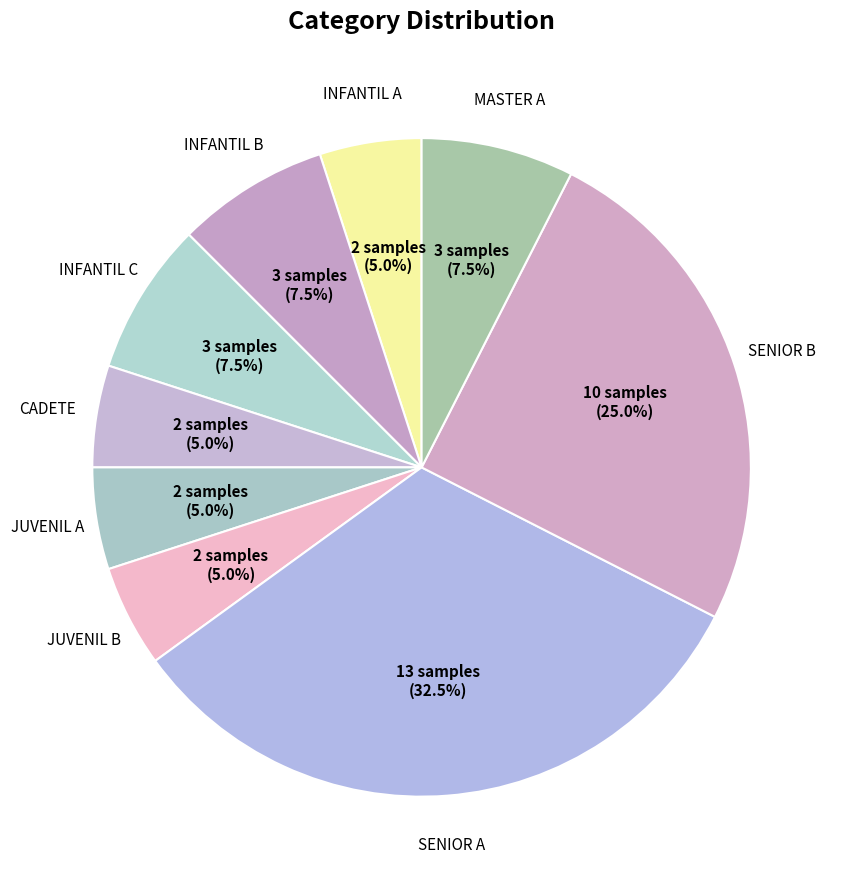

Count the number of slices in the pie.

9